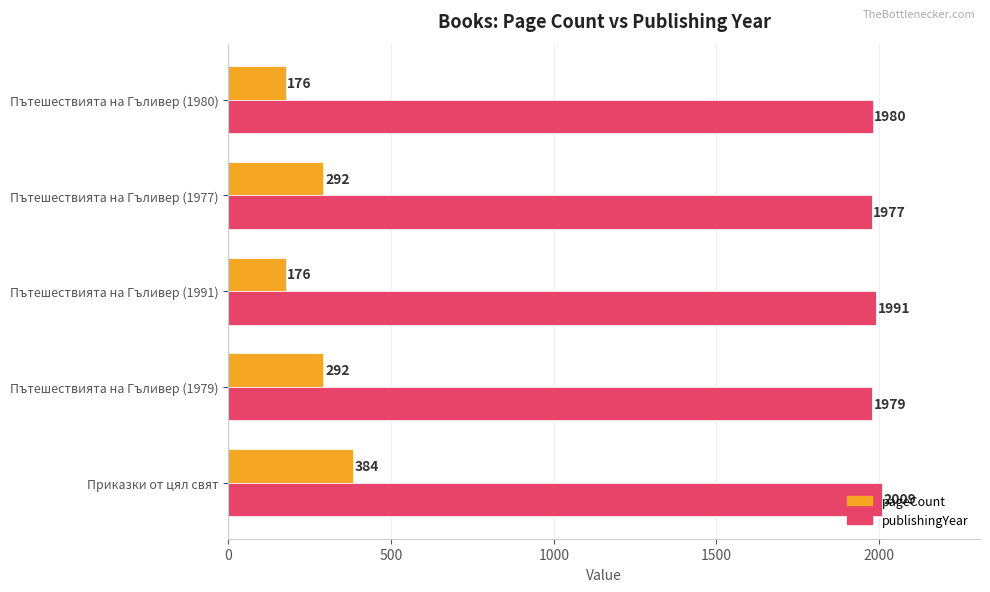

Which category has the highest value across all series?

Приказки от цял свят